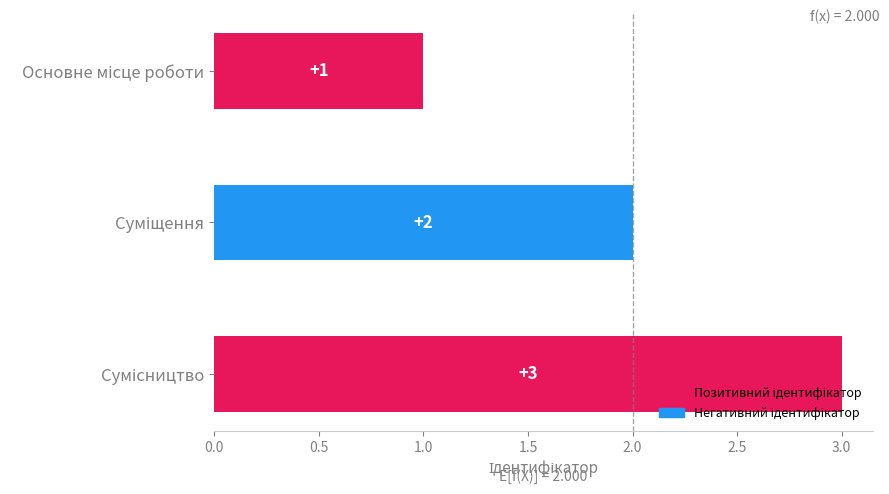

What is the value of the 2nd bar from the top?

2